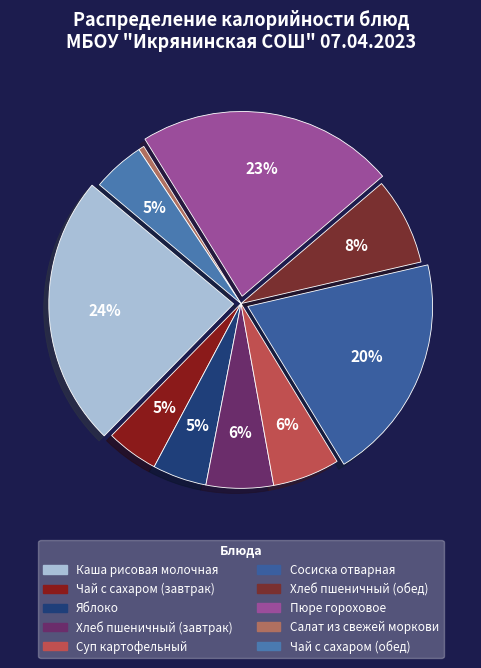

Is Салат из свежей моркови the majority of the pie?

No